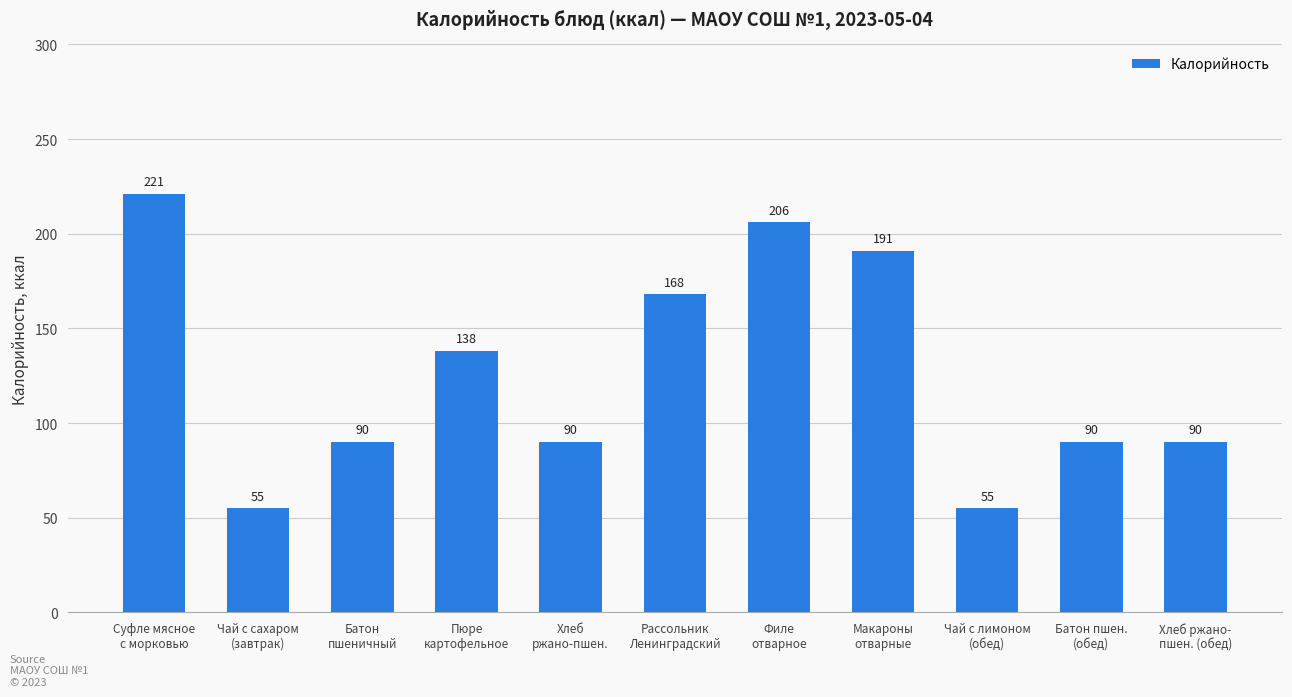

Count the number of categories in the chart.

11